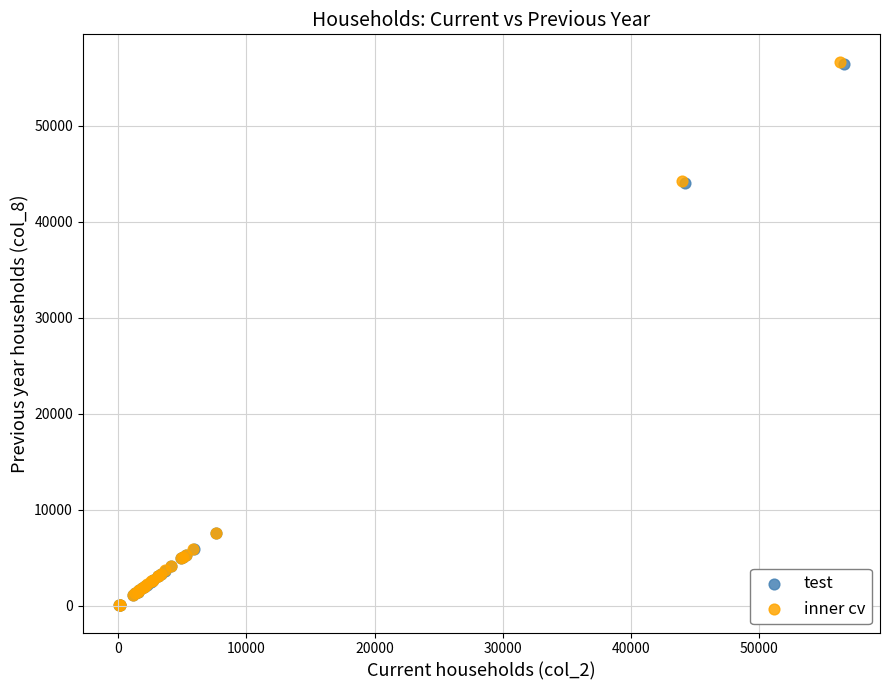

Which series has the largest Y range (max minus min)?

inner cv